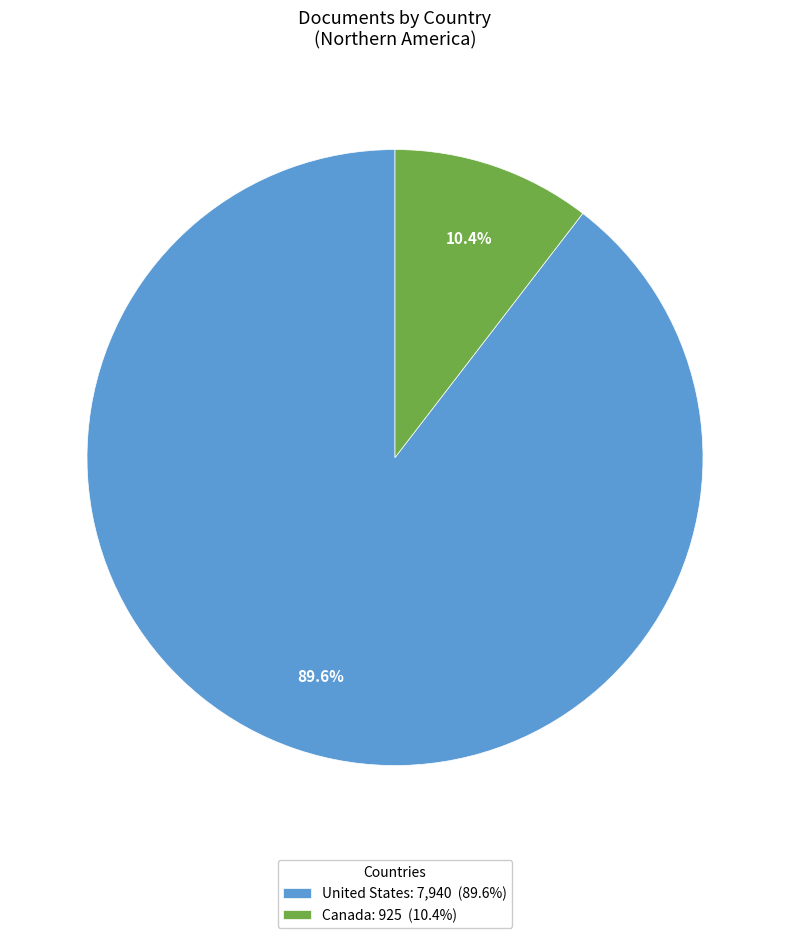

To the nearest percent, what is the difference between the Canada and United States slice percentages?

79%